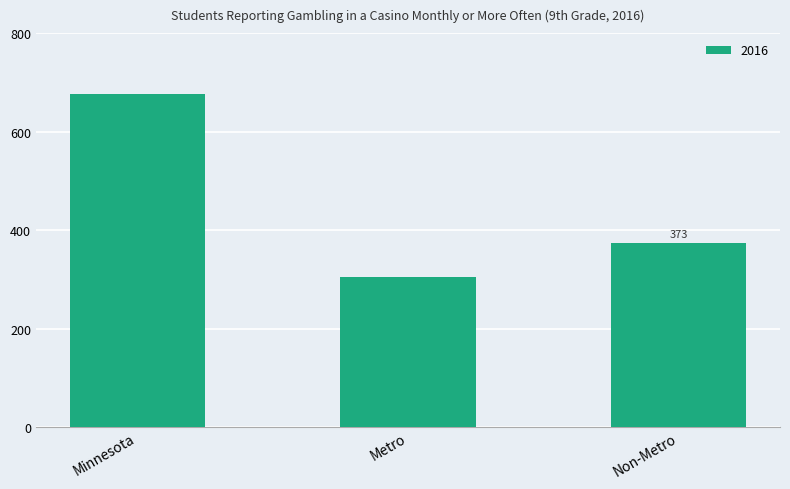

Rank the categories by value from highest to lowest.

Minnesota, Non-Metro, Metro